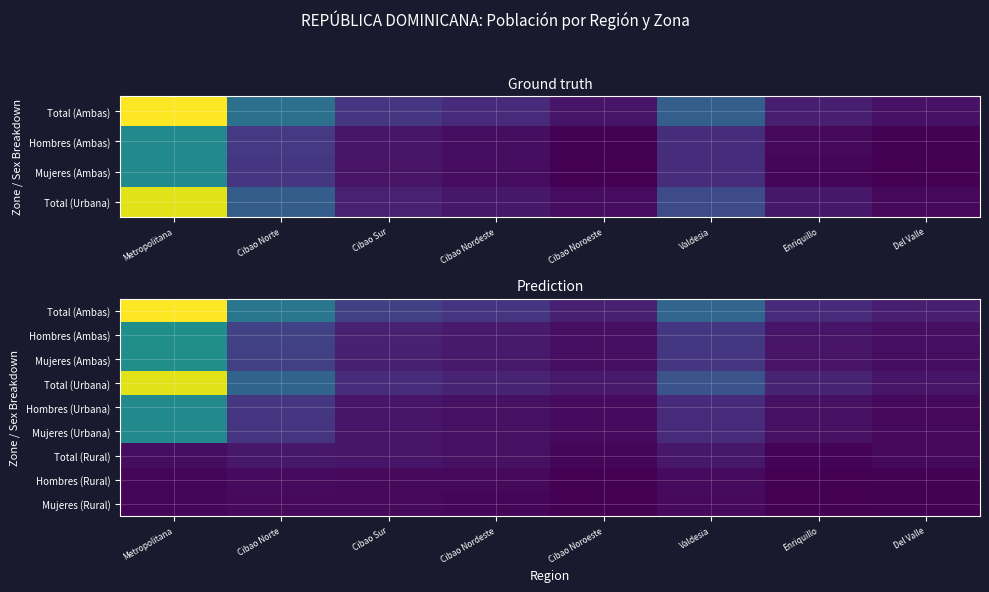

The value of Mujeres (Rural) at Metropolitana is 9976. True or false?

False